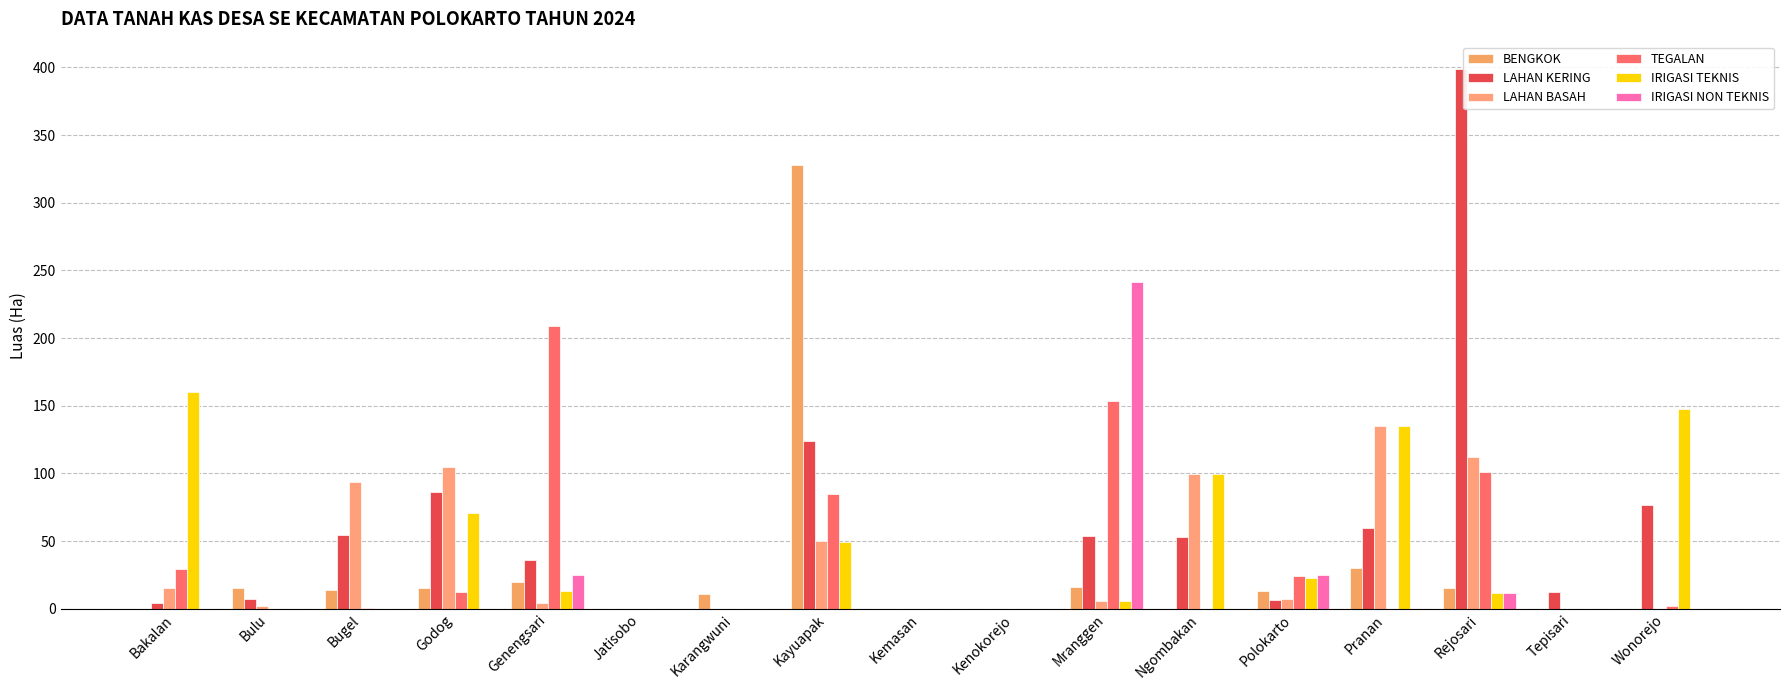

Which category has the highest value across all series?

Rejosari